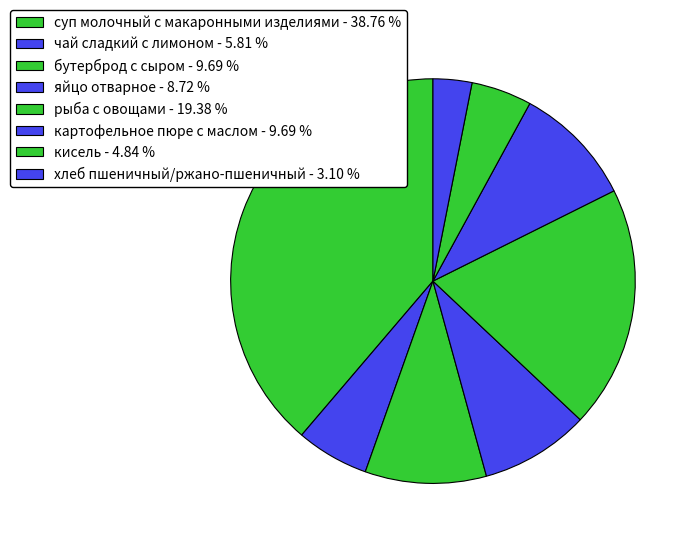

Which category has the smallest portion of the pie?

хлеб пшеничный/ржано-пшеничный